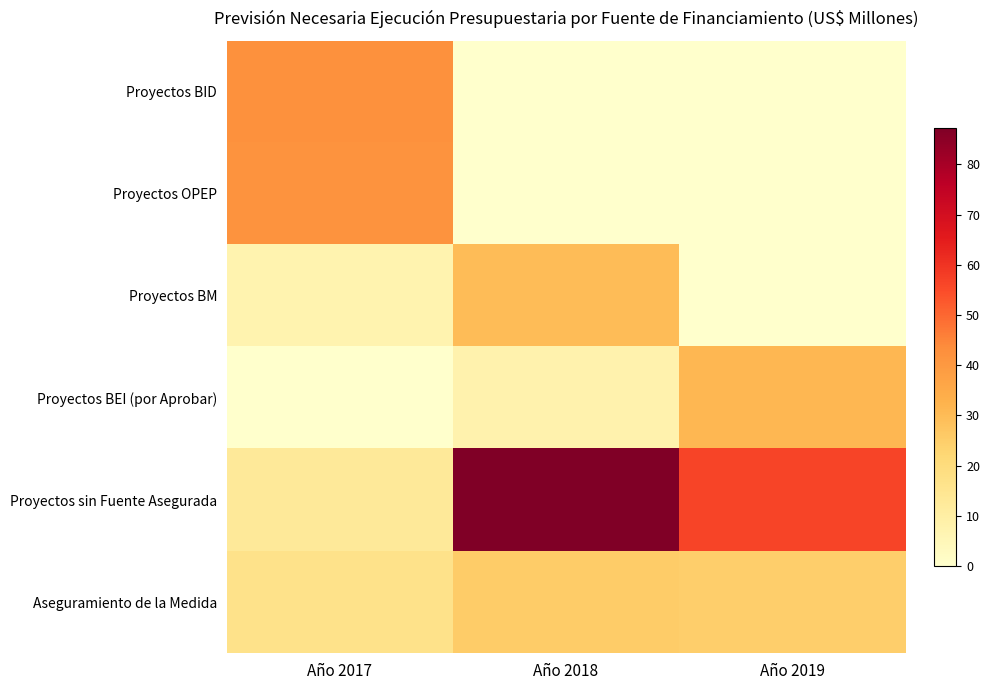

What is the total value across all series at Año 2017?

121.0